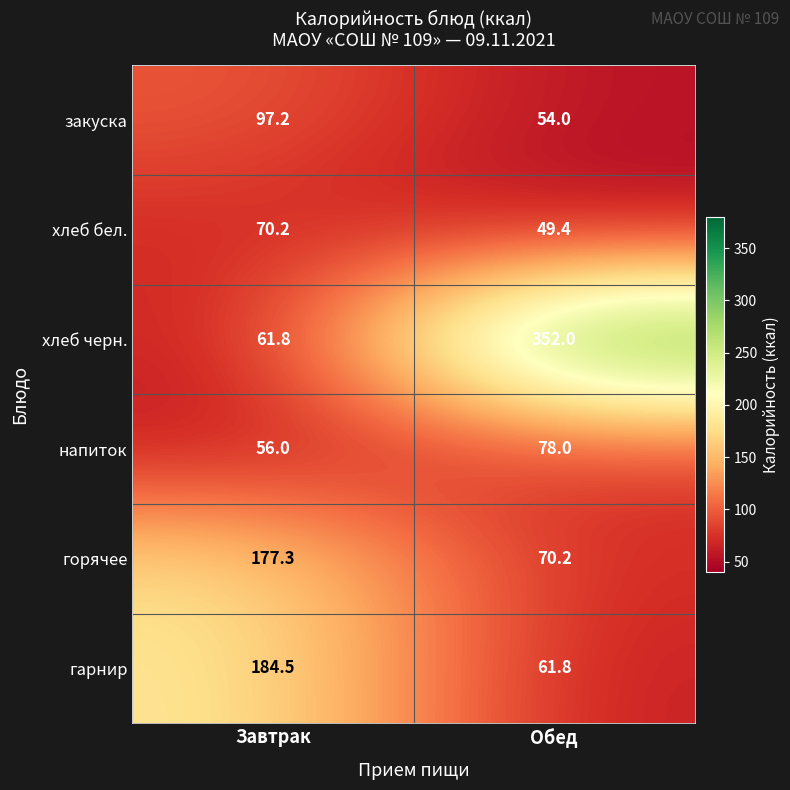

Which series has the largest range (max minus min)?

хлеб черн.